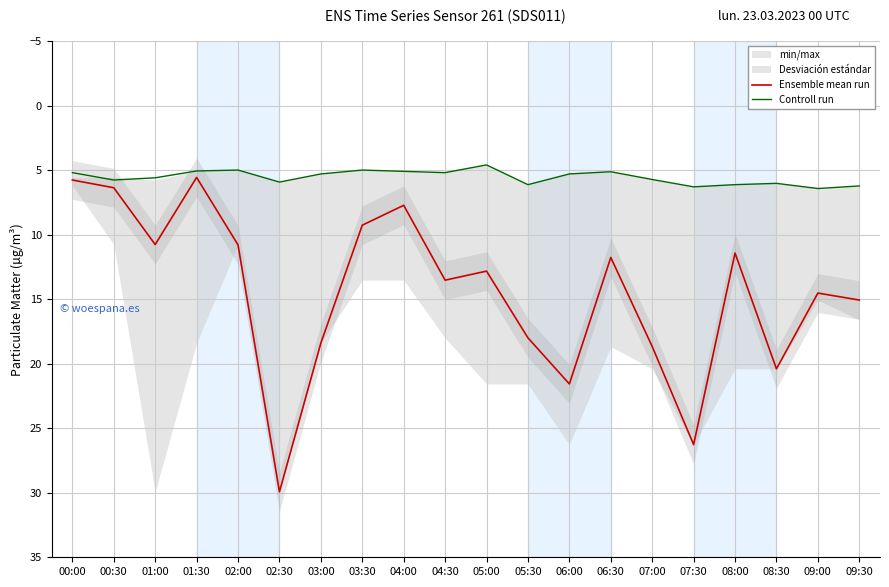

Is it true that Controll run equals 10.5 at 02:30?

False